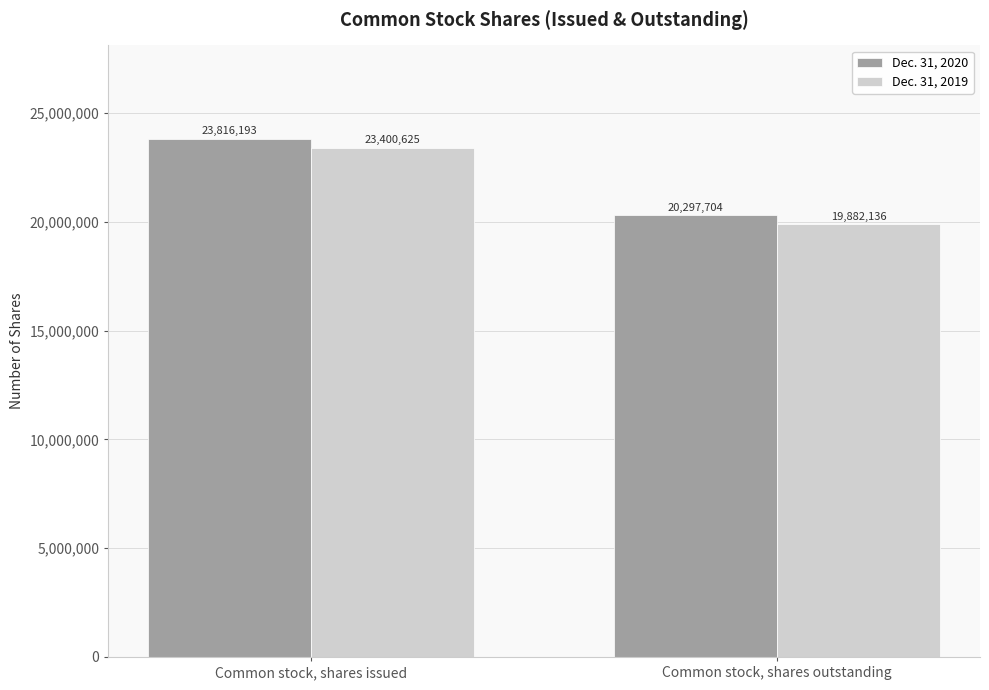

What is the sum of the Dec. 31, 2019 values at Common stock, shares outstanding and Common stock, shares issued?

43282761